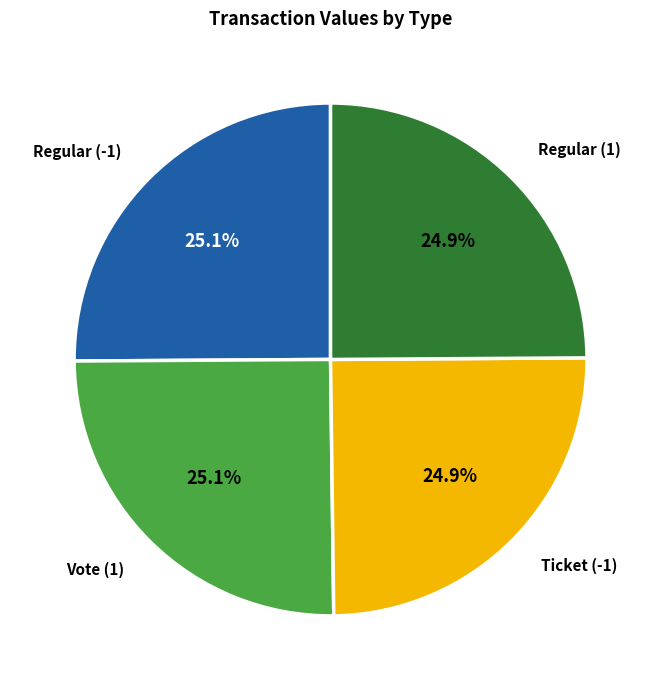

What percentage is NOT represented by Vote (1)?

74.9%